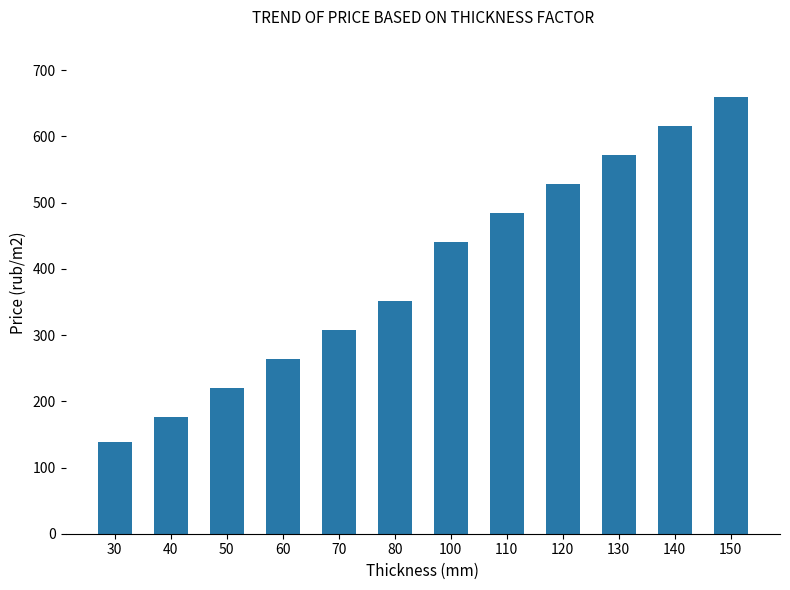

What is the value of the 9th bar from the left?

527.8